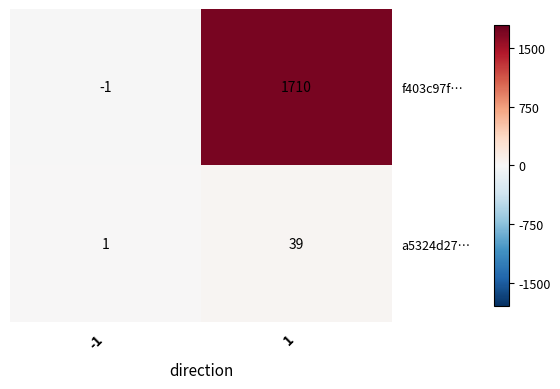

List the series in order of their peak value, lowest first.

a5324d27…, f403c97f…